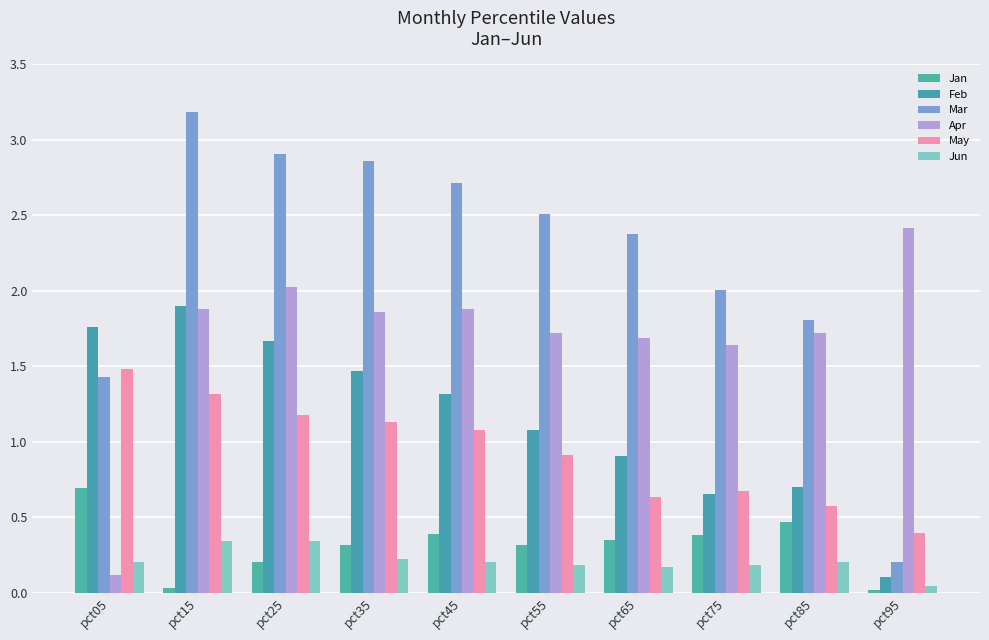

Reading left to right, extract all data points from this chart.

Jan: pct05=0.7	pct15=0.0	pct25=0.2	pct35=0.3	pct45=0.4	pct55=0.3	pct65=0.4	pct75=0.4	pct85=0.5	pct95=0.0
Feb: pct05=1.8	pct15=1.9	pct25=1.7	pct35=1.5	pct45=1.3	pct55=1.1	pct65=0.9	pct75=0.7	pct85=0.7	pct95=0.1
Mar: pct05=1.4	pct15=3.2	pct25=2.9	pct35=2.9	pct45=2.7	pct55=2.5	pct65=2.4	pct75=2.0	pct85=1.8	pct95=0.2
Apr: pct05=0.1	pct15=1.9	pct25=2.0	pct35=1.9	pct45=1.9	pct55=1.7	pct65=1.7	pct75=1.6	pct85=1.7	pct95=2.4
May: pct05=1.5	pct15=1.3	pct25=1.2	pct35=1.1	pct45=1.1	pct55=0.9	pct65=0.6	pct75=0.7	pct85=0.6	pct95=0.4
Jun: pct05=0.2	pct15=0.3	pct25=0.3	pct35=0.2	pct45=0.2	pct55=0.2	pct65=0.2	pct75=0.2	pct85=0.2	pct95=0.0